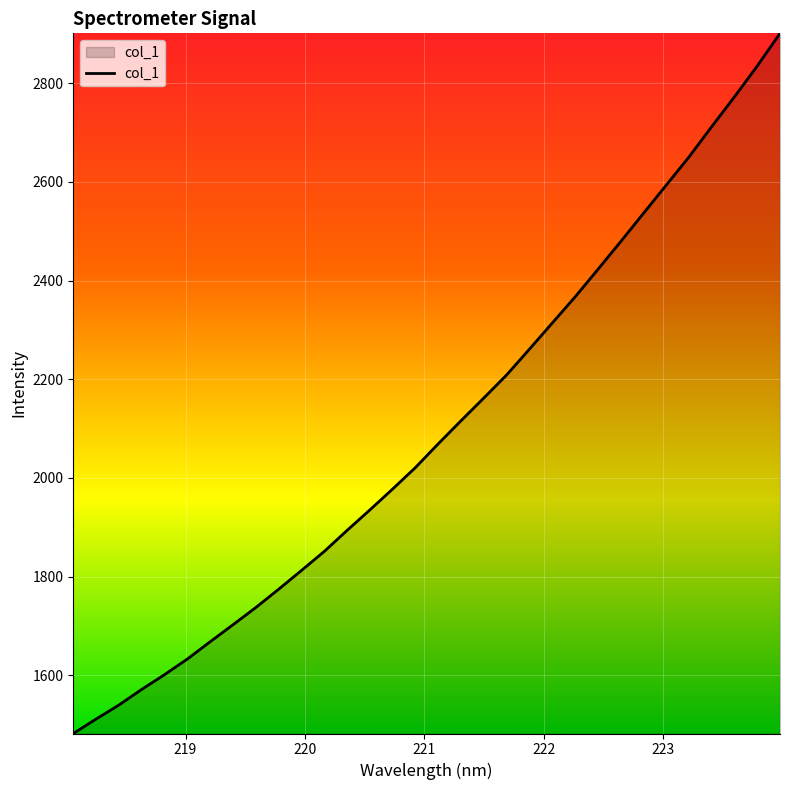

What is the average value?

2097.2